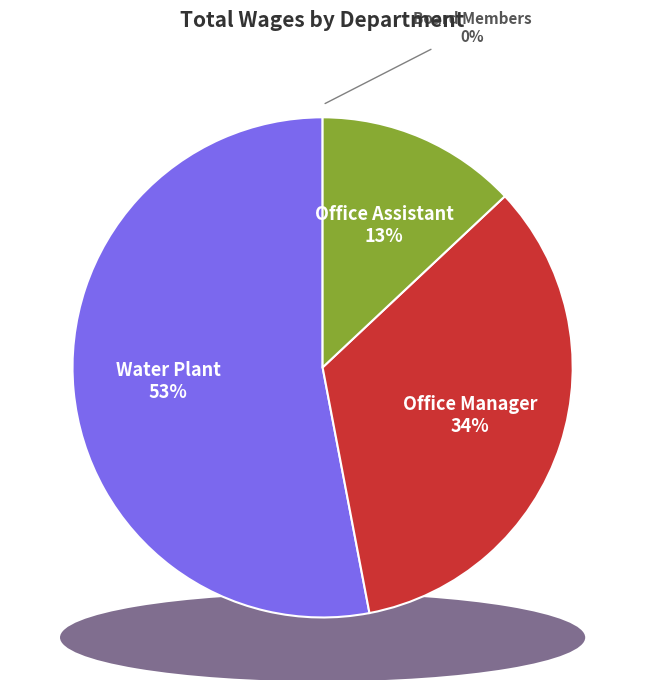

Does Water Plant represent more than half of the total?

Yes